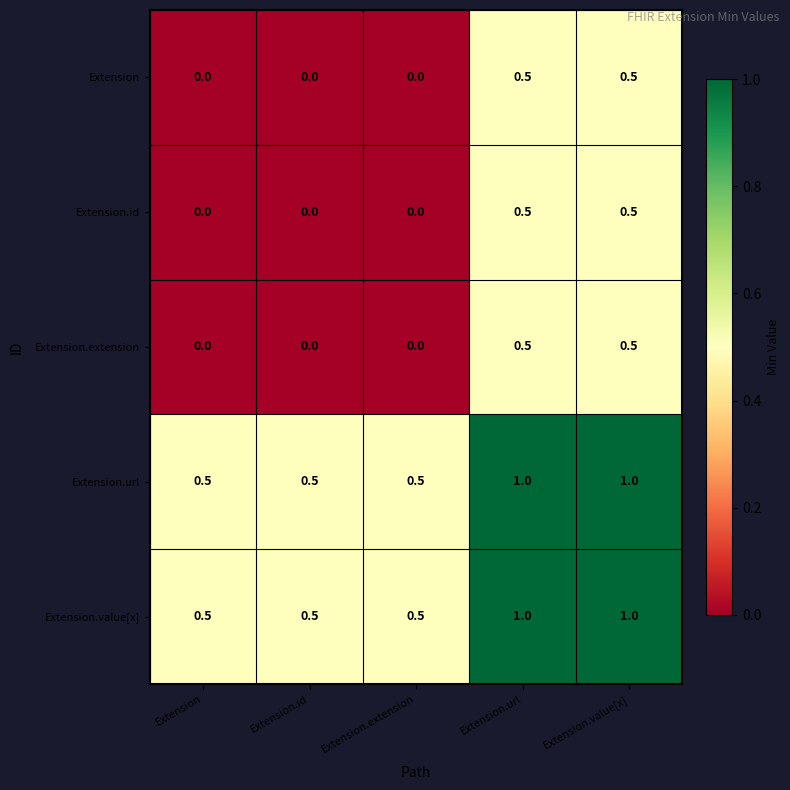

Reading right to left, transcribe all the data shown in this chart.

Extension: Extension.value[x]=0.5	Extension.url=0.5	Extension.extension=0.0	Extension.id=0.0	Extension=0.0
Extension.id: Extension.value[x]=0.5	Extension.url=0.5	Extension.extension=0.0	Extension.id=0.0	Extension=0.0
Extension.extension: Extension.value[x]=0.5	Extension.url=0.5	Extension.extension=0.0	Extension.id=0.0	Extension=0.0
Extension.url: Extension.value[x]=1.0	Extension.url=1.0	Extension.extension=0.5	Extension.id=0.5	Extension=0.5
Extension.value[x]: Extension.value[x]=1.0	Extension.url=1.0	Extension.extension=0.5	Extension.id=0.5	Extension=0.5